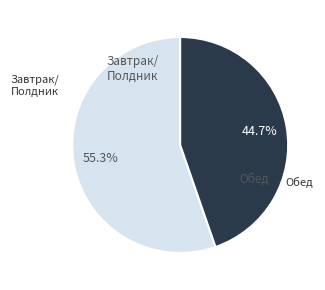

Does any single category account for the majority?

Yes